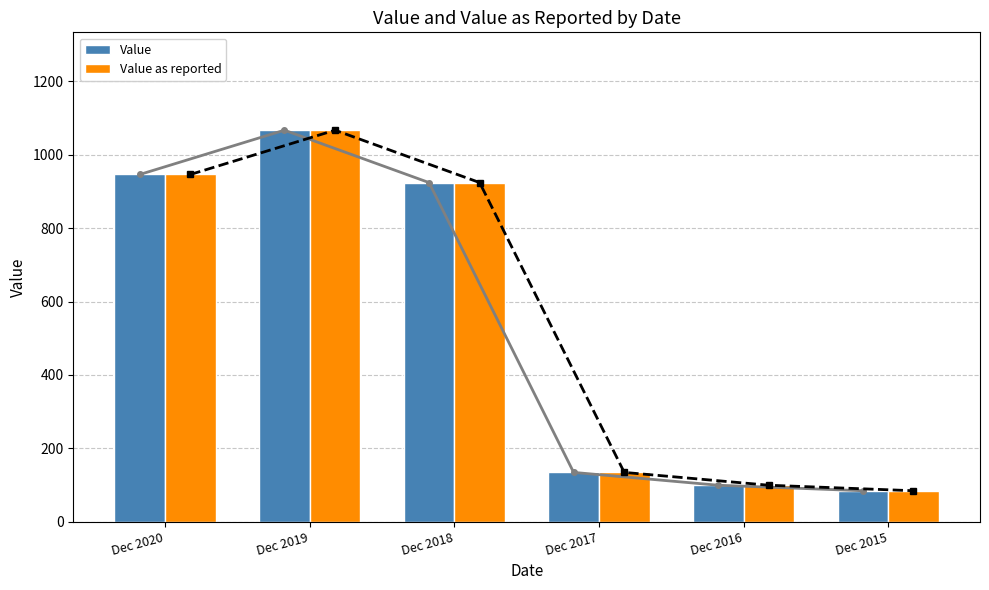

At which category is the sum across all series the highest?

Dec 2019